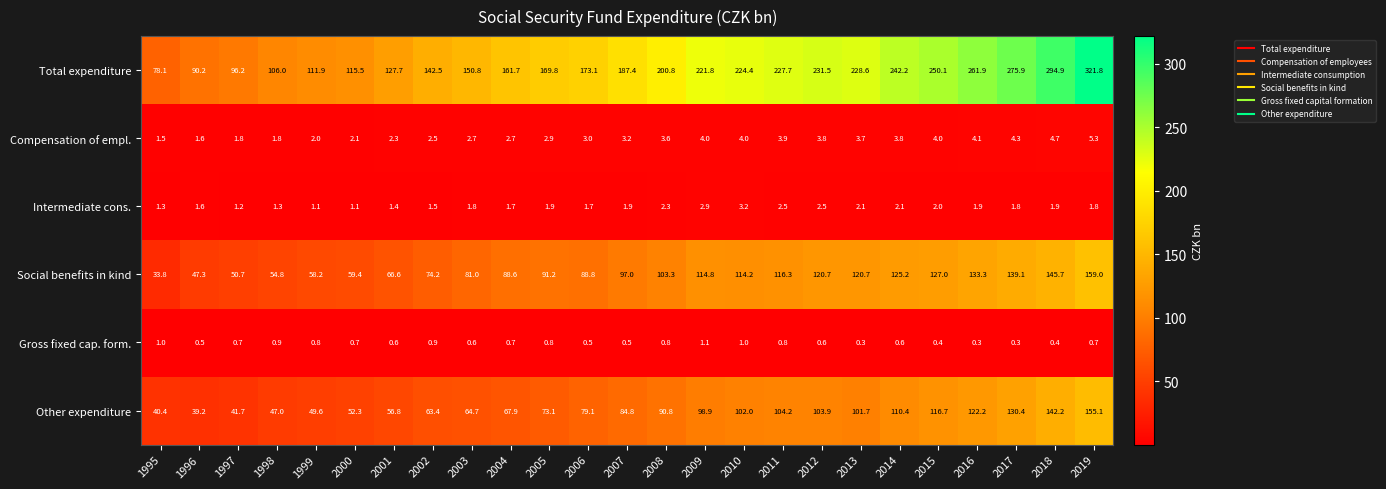

How many categories are shown in the chart?

25